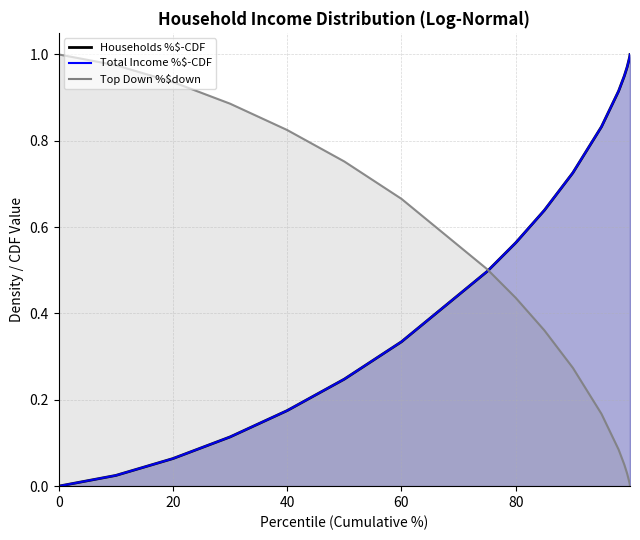

How many series are shown in this chart?

3